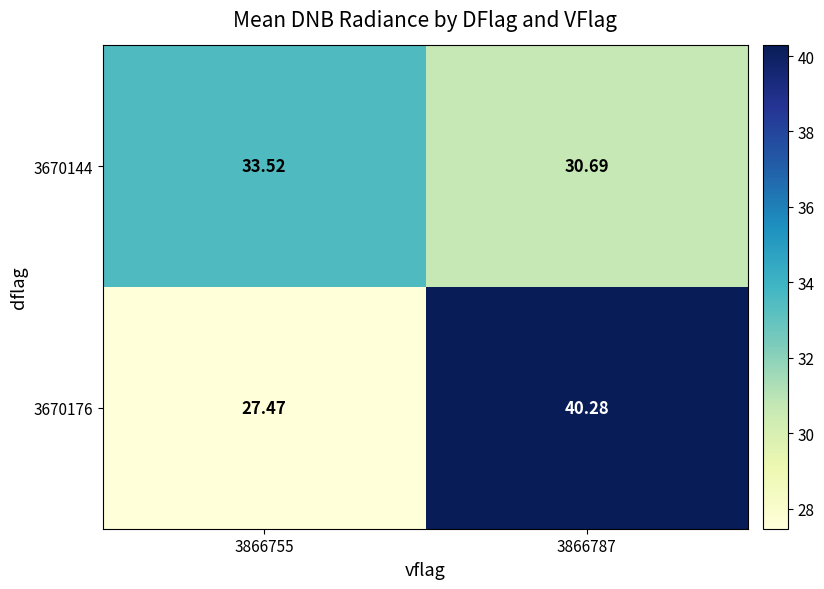

How many data points in 3670176 are less than 40?

1